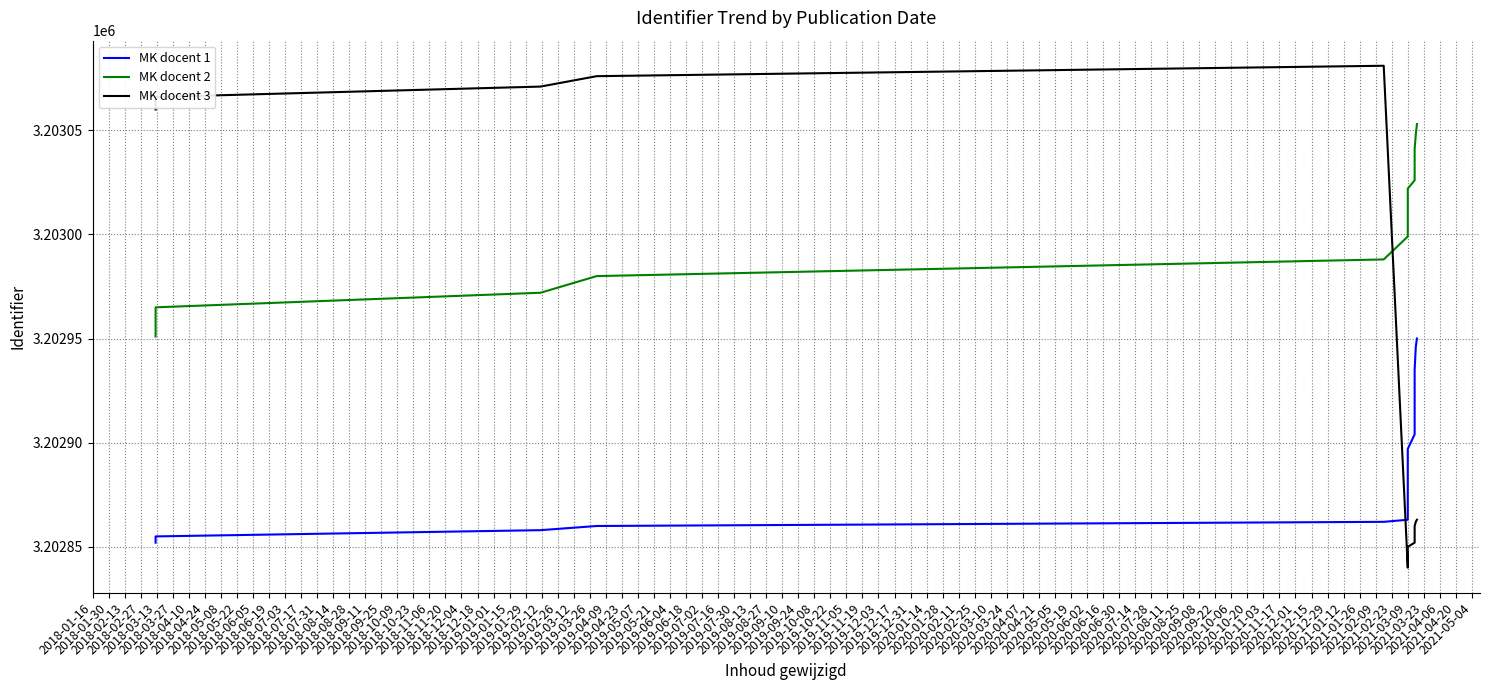

How many distinct data groups are displayed?

3